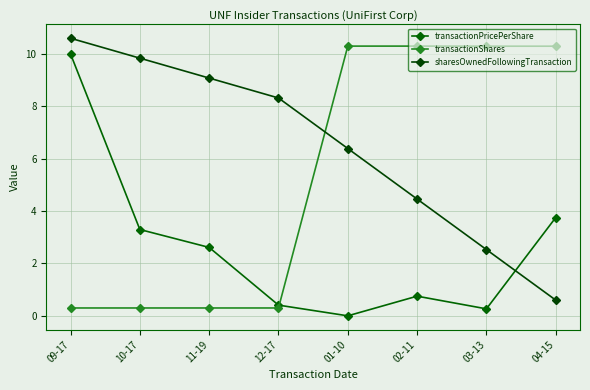

At which label does sharesOwnedFollowingTransaction reach its peak?

09-17